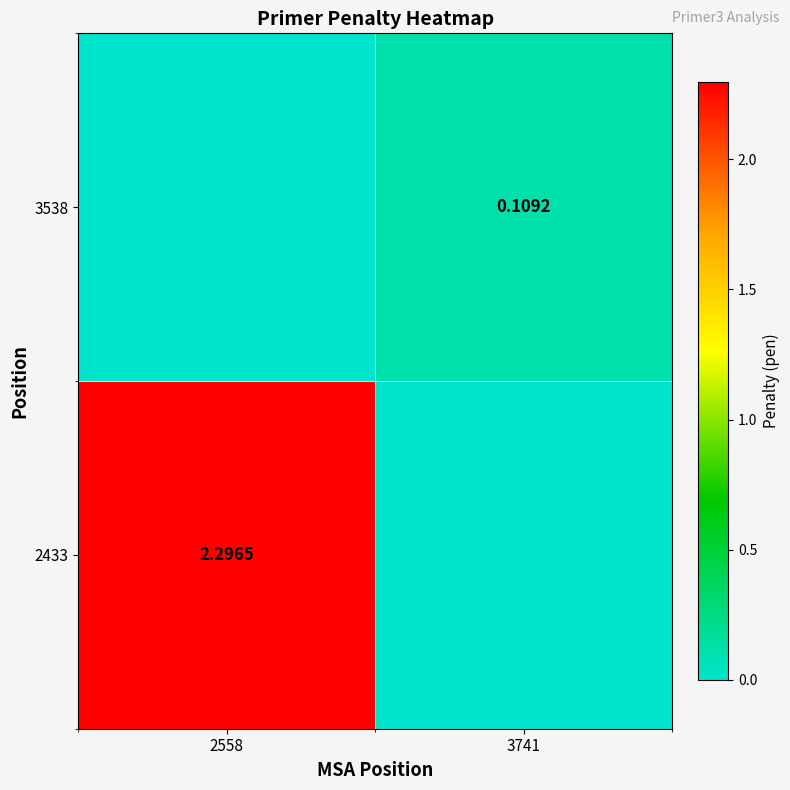

What is the difference between the 3538 values at 3741 and 2558?

0.1